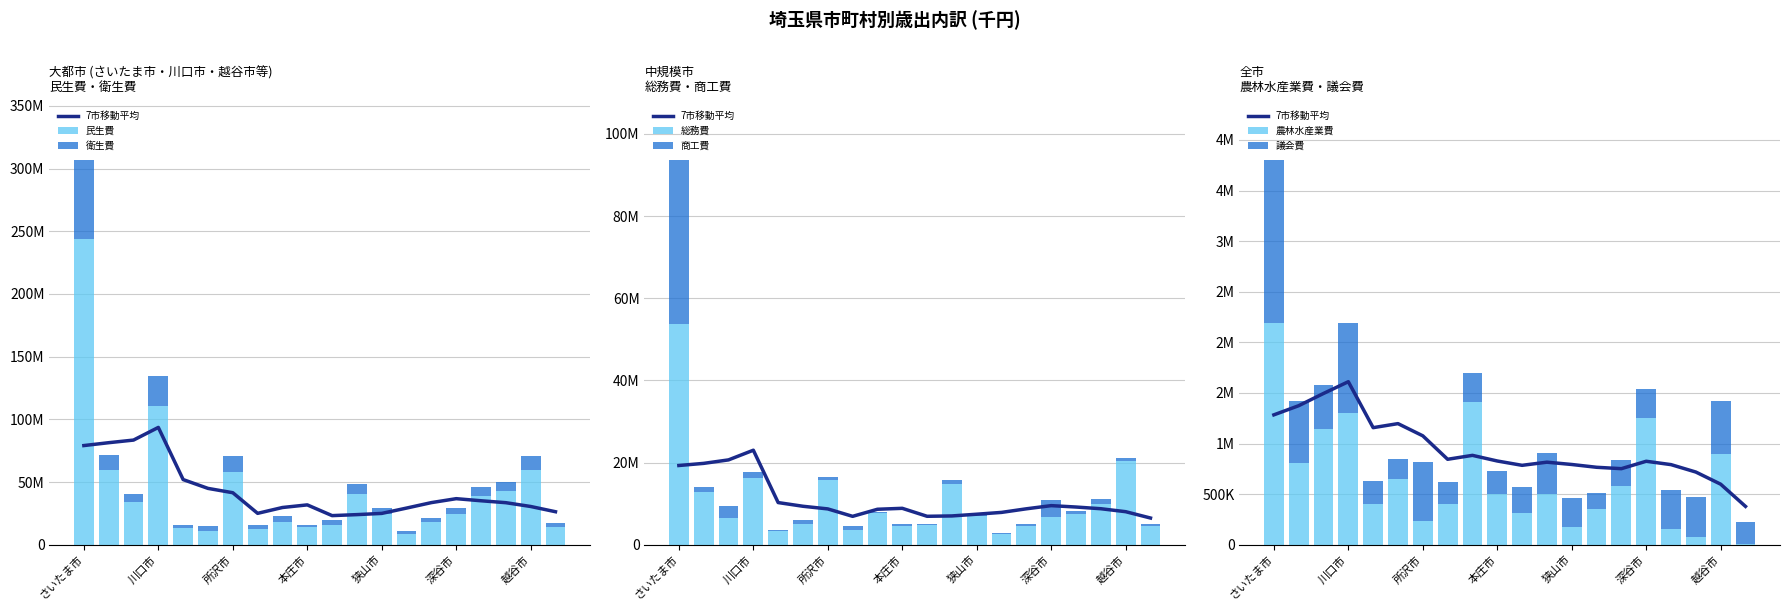

At which category is the sum across all series the highest?

さいたま市